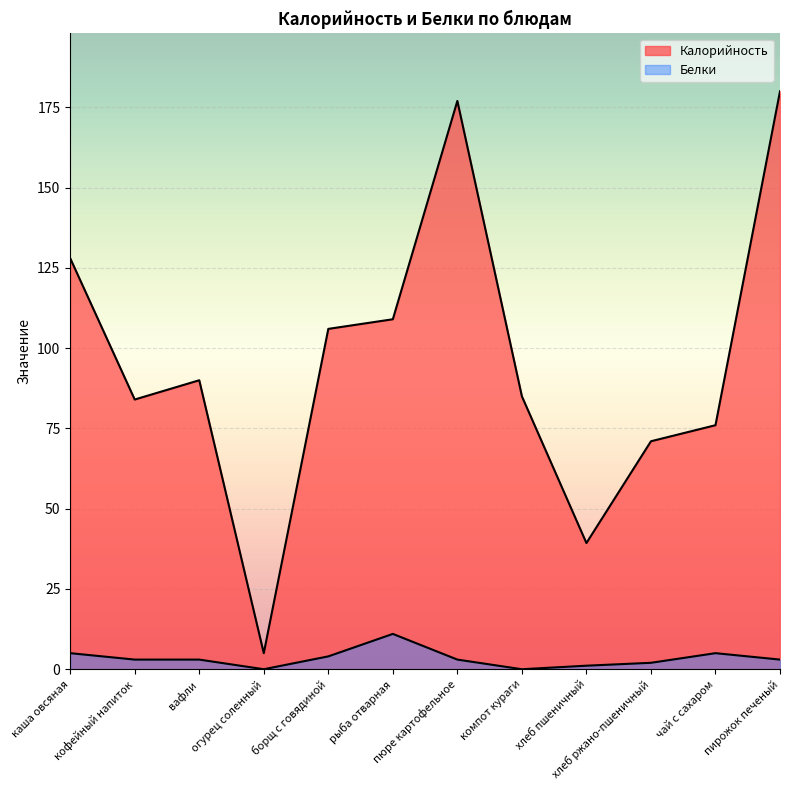

Does the chart display data point markers on the line(s)?

No